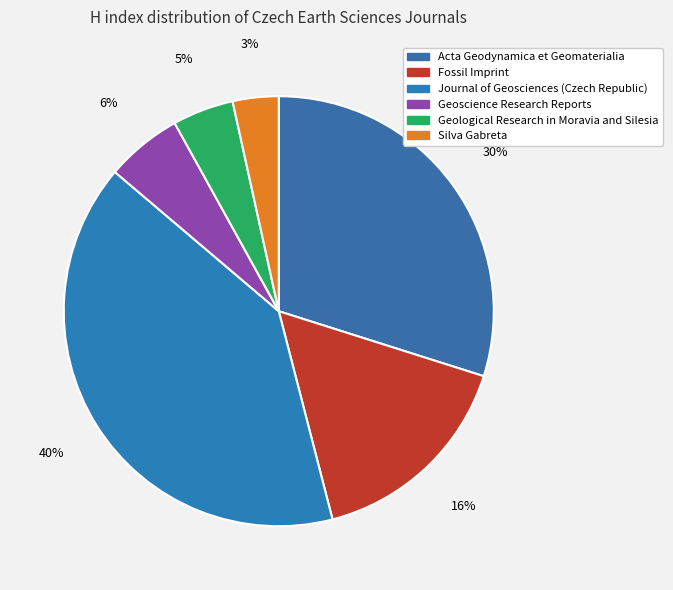

Which category has the biggest portion of the pie?

Journal of Geosciences (Czech Republic)